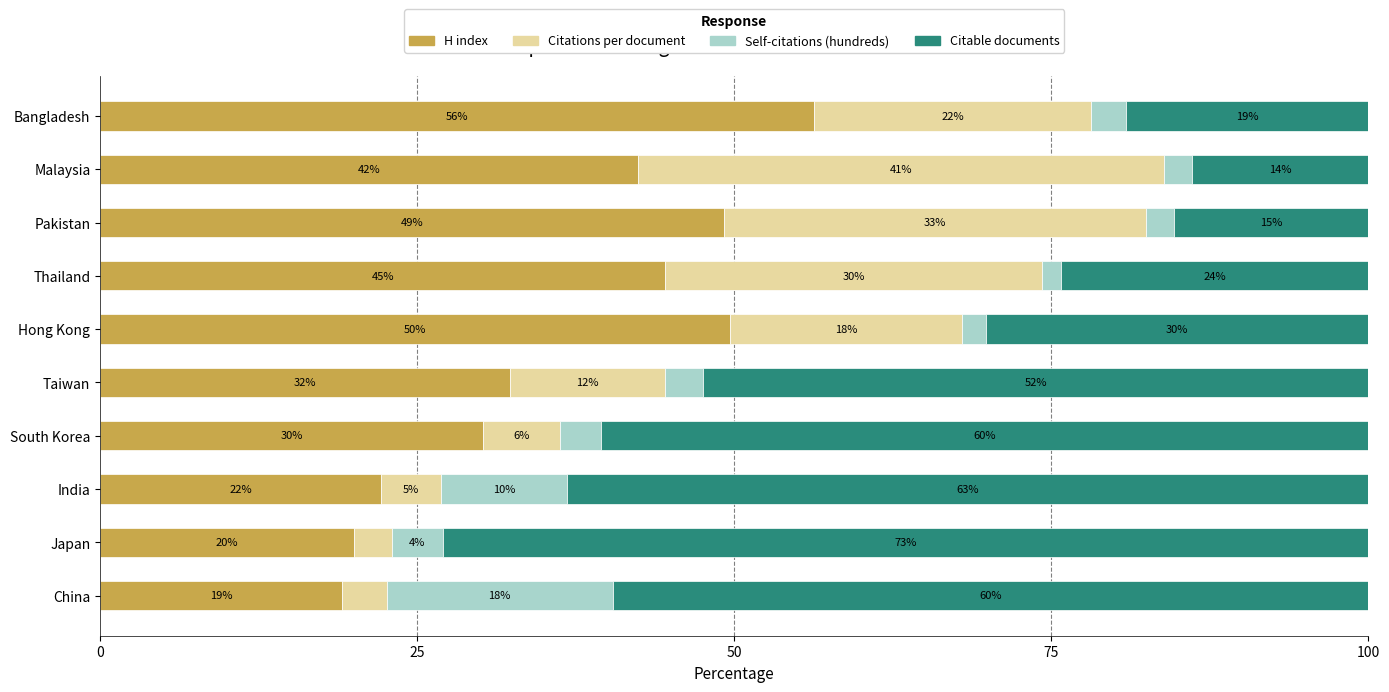

At how many categories does at least one series exceed 65?

1